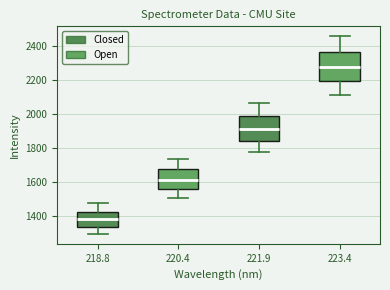

Comparing the boxes themselves (not the whiskers), which one is the tallest?

223.4